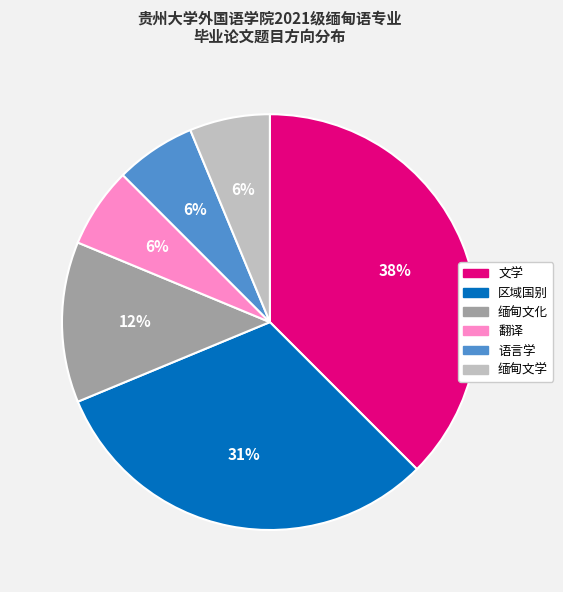

To the nearest percent, what is the average slice percentage?

17%